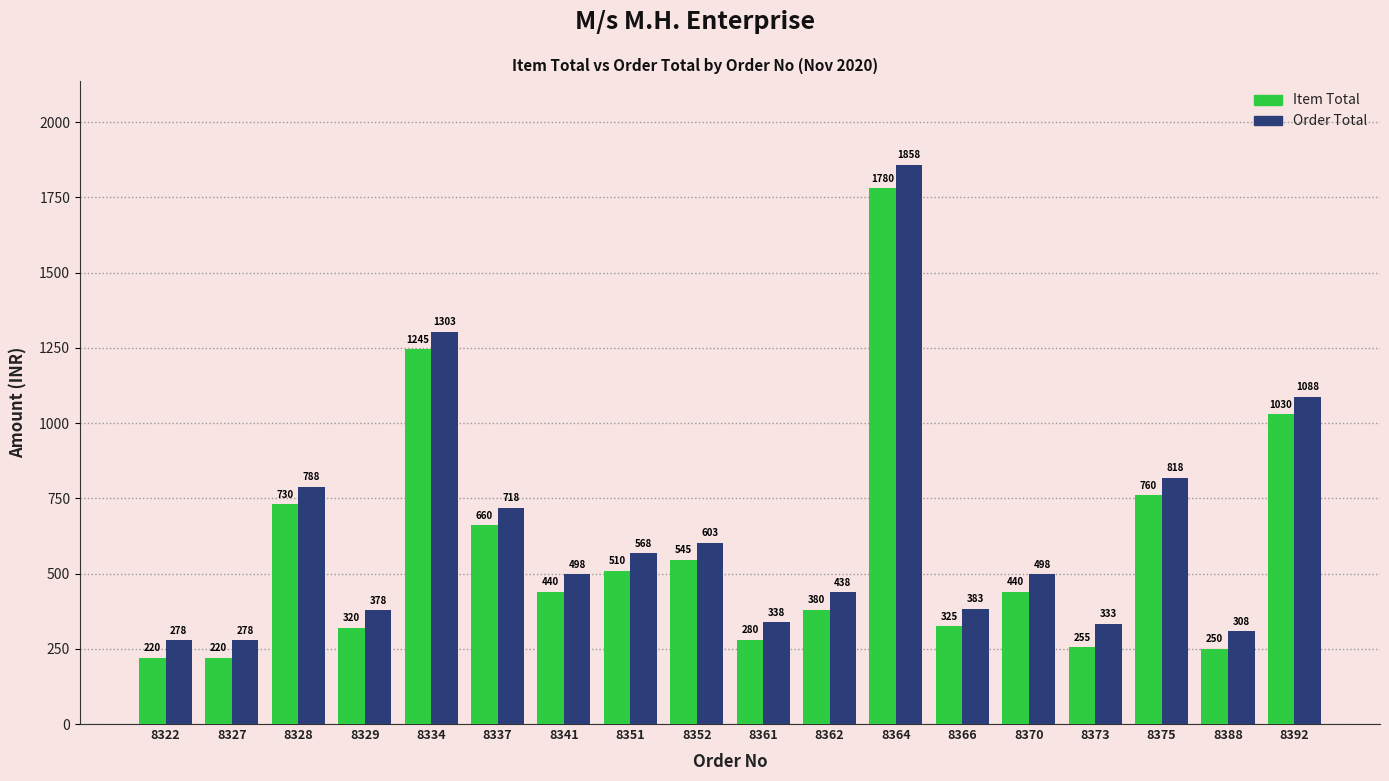

Rank the series at 8351 from lowest to highest value.

Item Total, Order Total